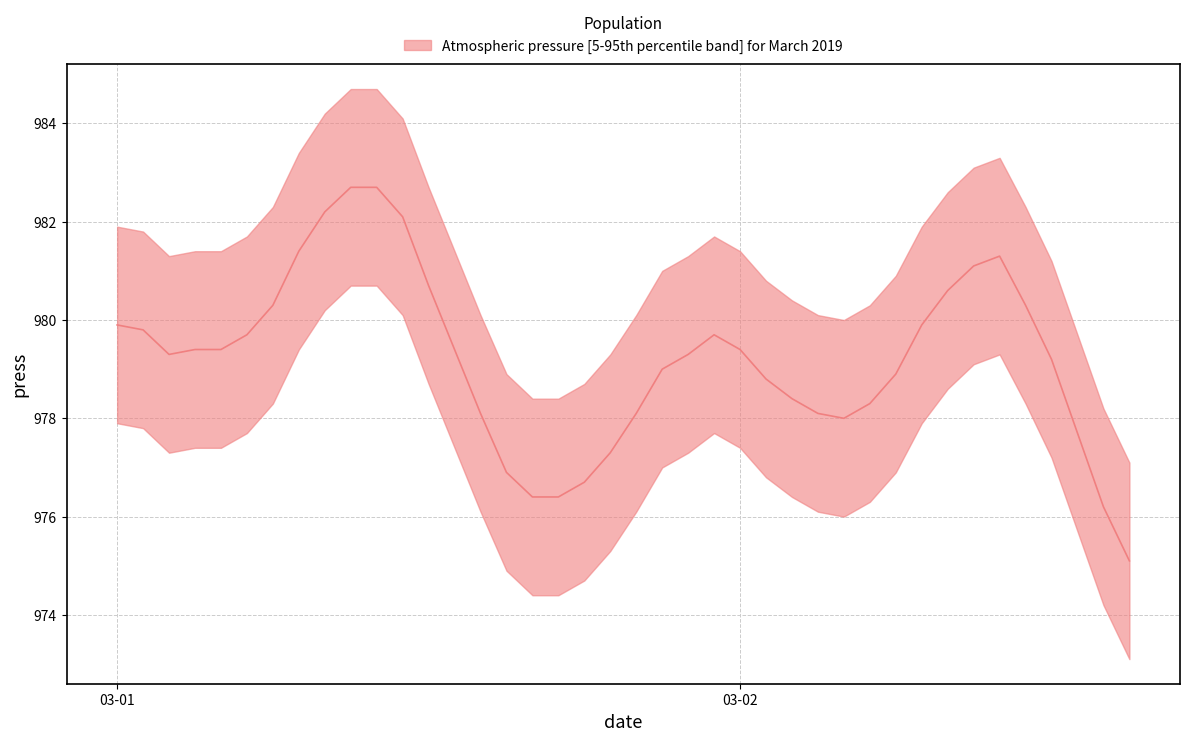

What position from the left is 2019-03-01 01:00?

2